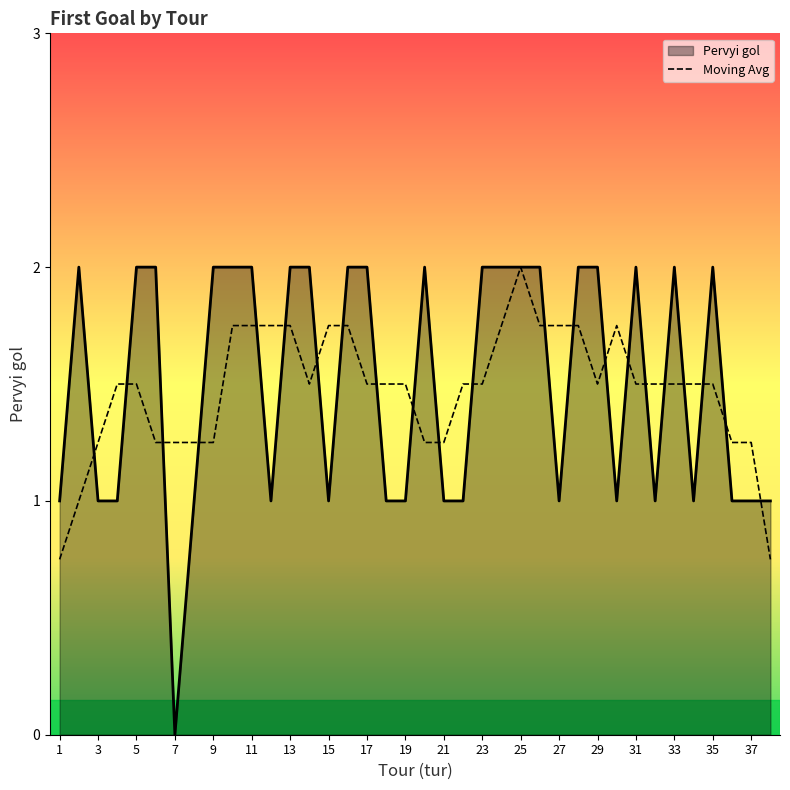

What is the greatest value displayed?

2.0